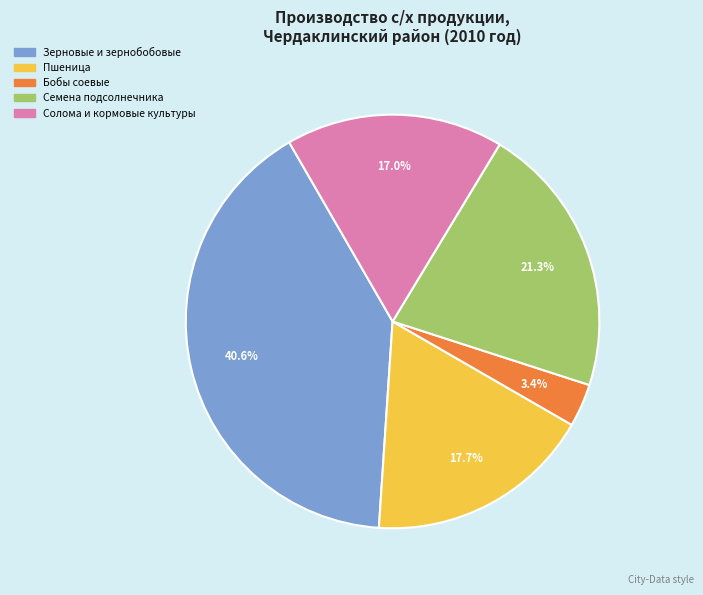

Does Бобы соевые represent more than half of the total?

No